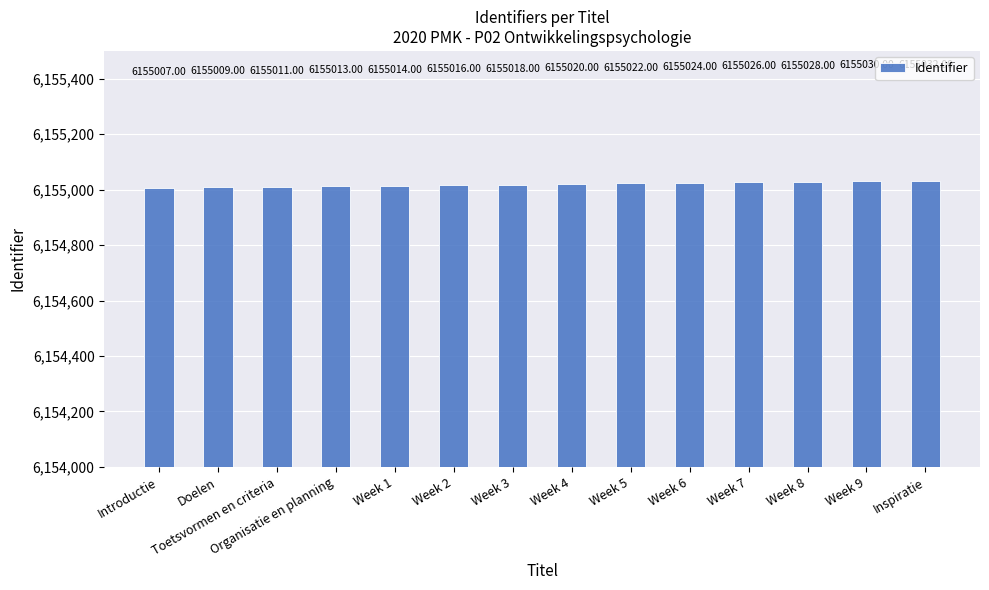

What is the label of the 12th bar from the right?

Toetsvormen en criteria